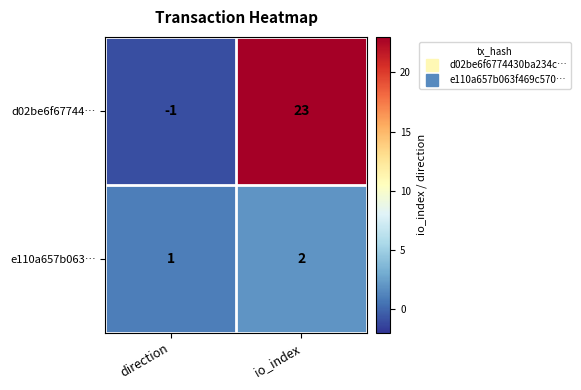

What is the greatest value displayed?

23